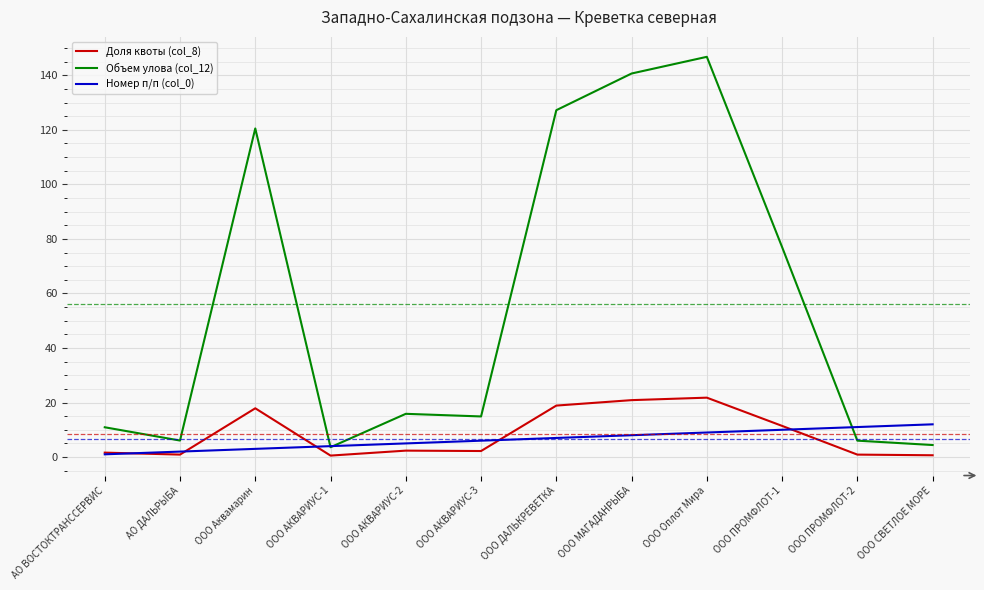

At which category is the sum across all series the highest?

ООО Оплот Мира